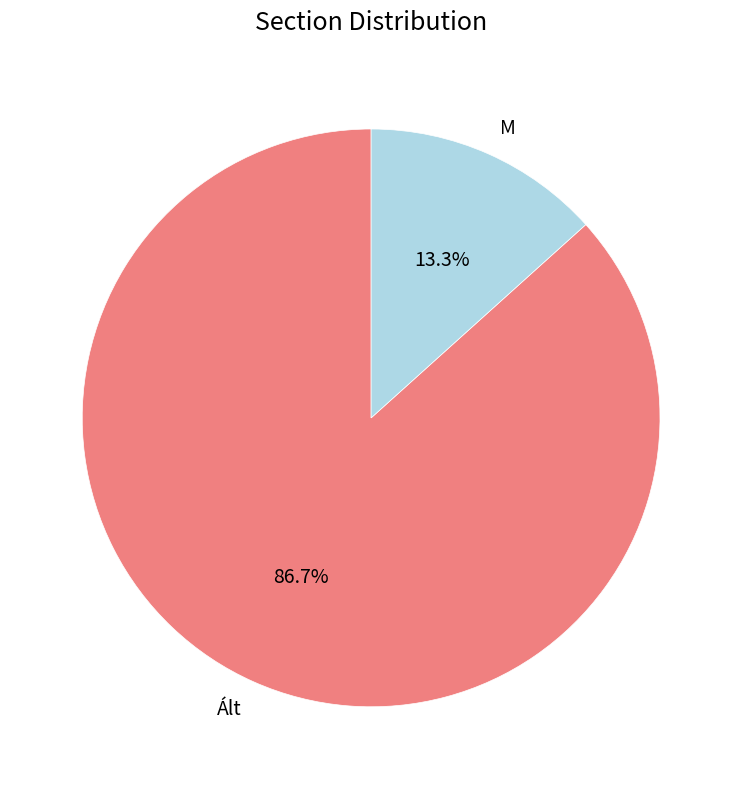

How many segments does this pie chart have?

2